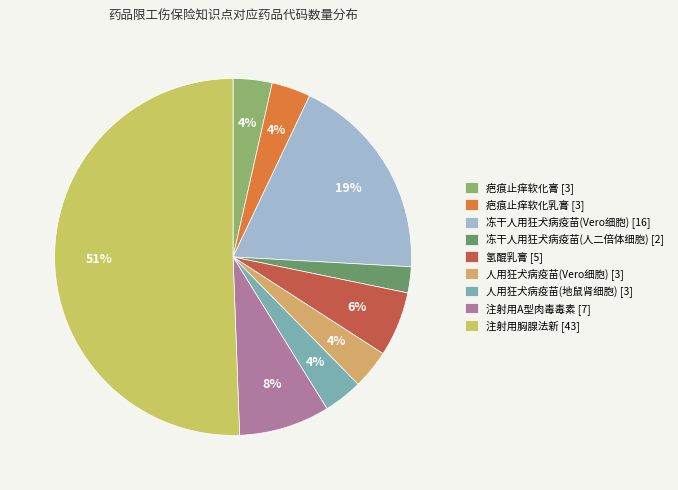

The 氢醌乳膏 slice represents 1% of the pie. True or false?

False